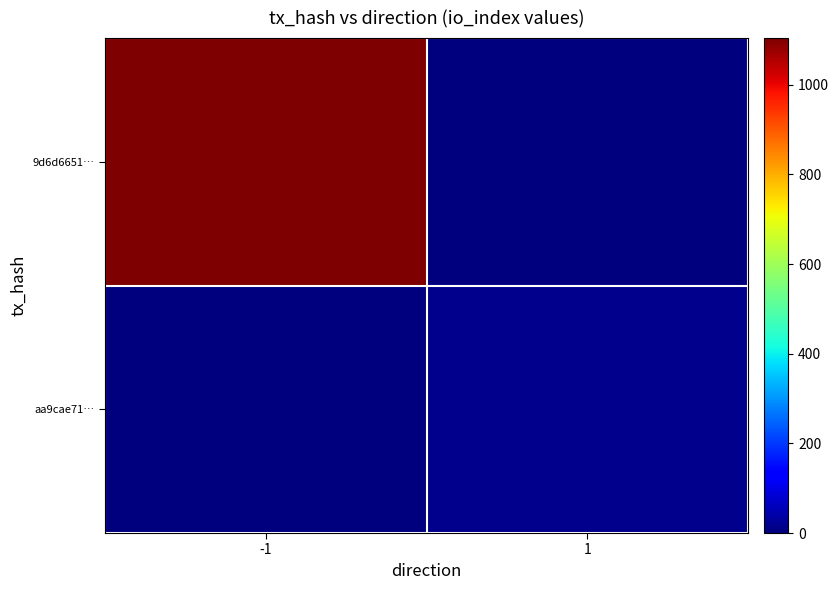

Reading left to right, what are all the values shown in this chart?

9d6d6651…: -1=1104	1=0
aa9cae71…: -1=0	1=14